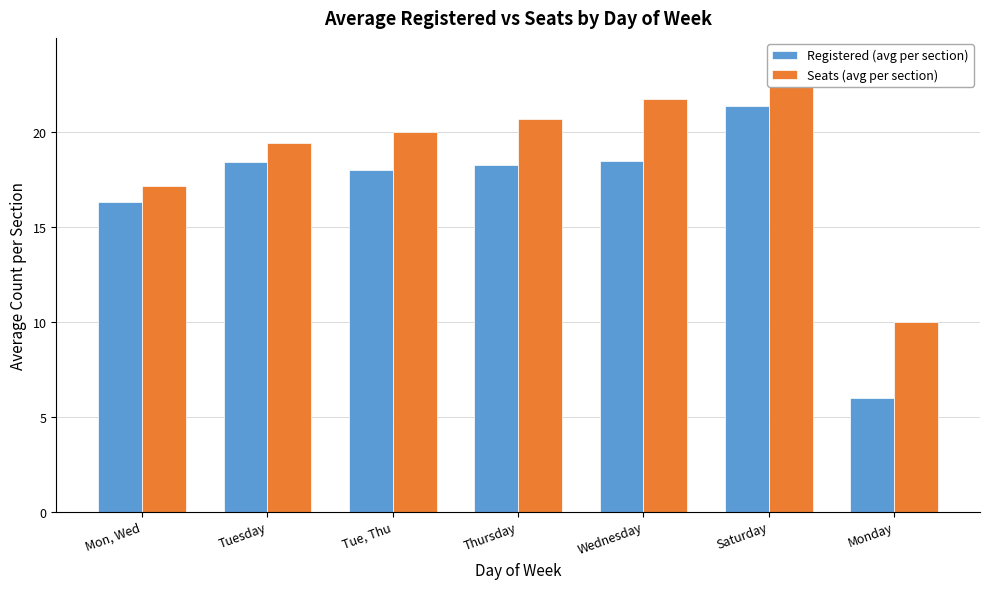

Rank the series by their maximum value, from highest to lowest.

Seats (avg per section), Registered (avg per section)